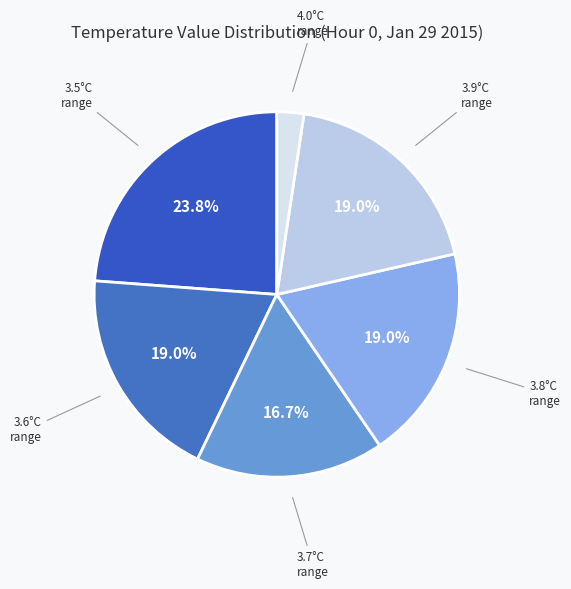

Count the number of slices in the pie.

6